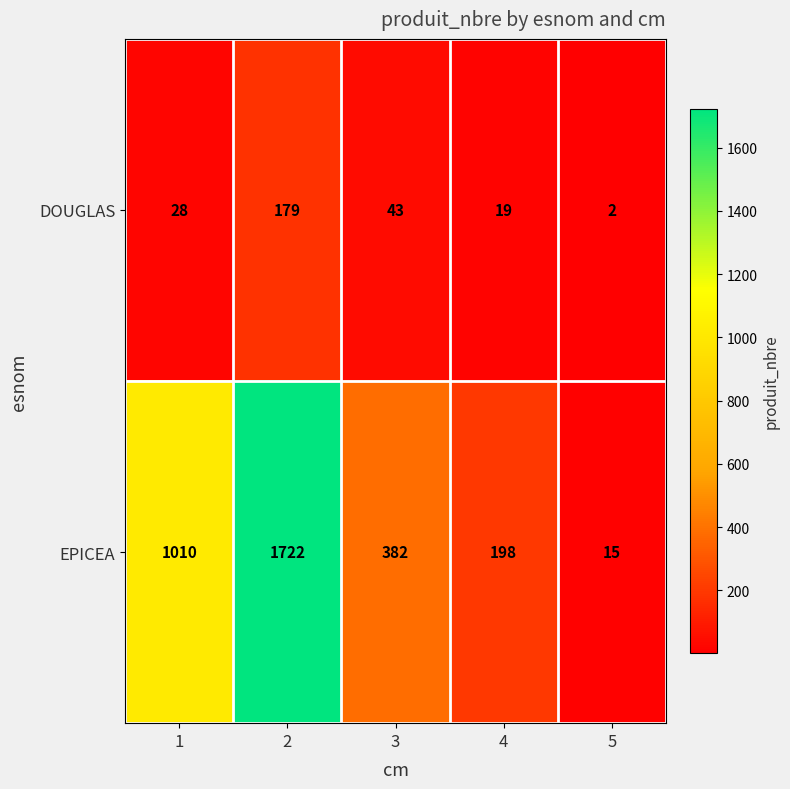

Which label corresponds to the smallest value in the chart?

5